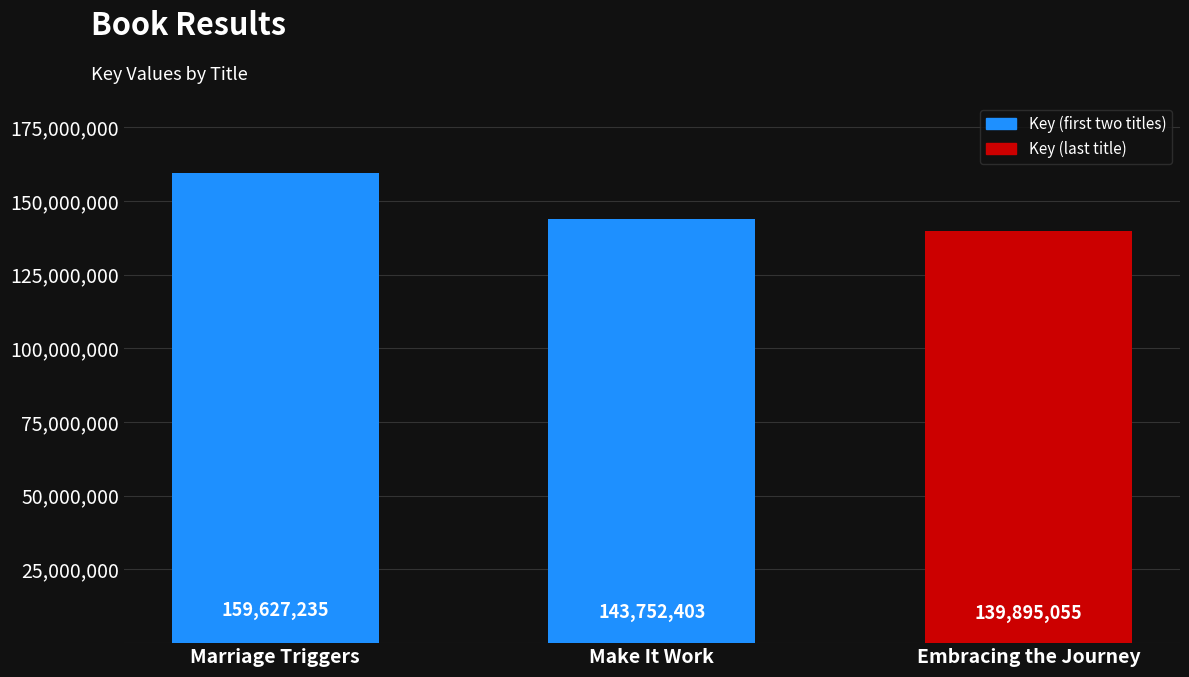

What is the label of the 2nd bar from the right?

Make It Work